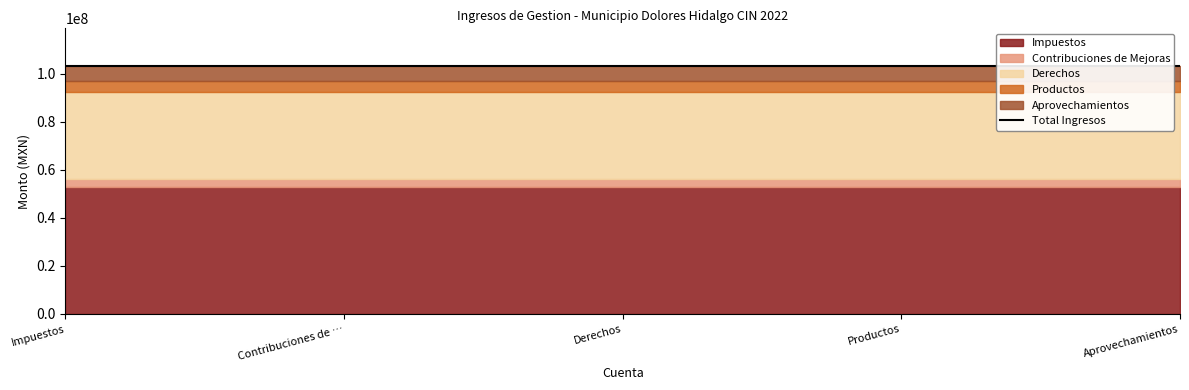

Reading right to left, extract all data points from this chart.

Aprovechamientos=6477364.6	Productos=4558857.9	Derechos=35975781.1	Contribuciones de Mejoras=3652435.5	Impuestos=52732814.2